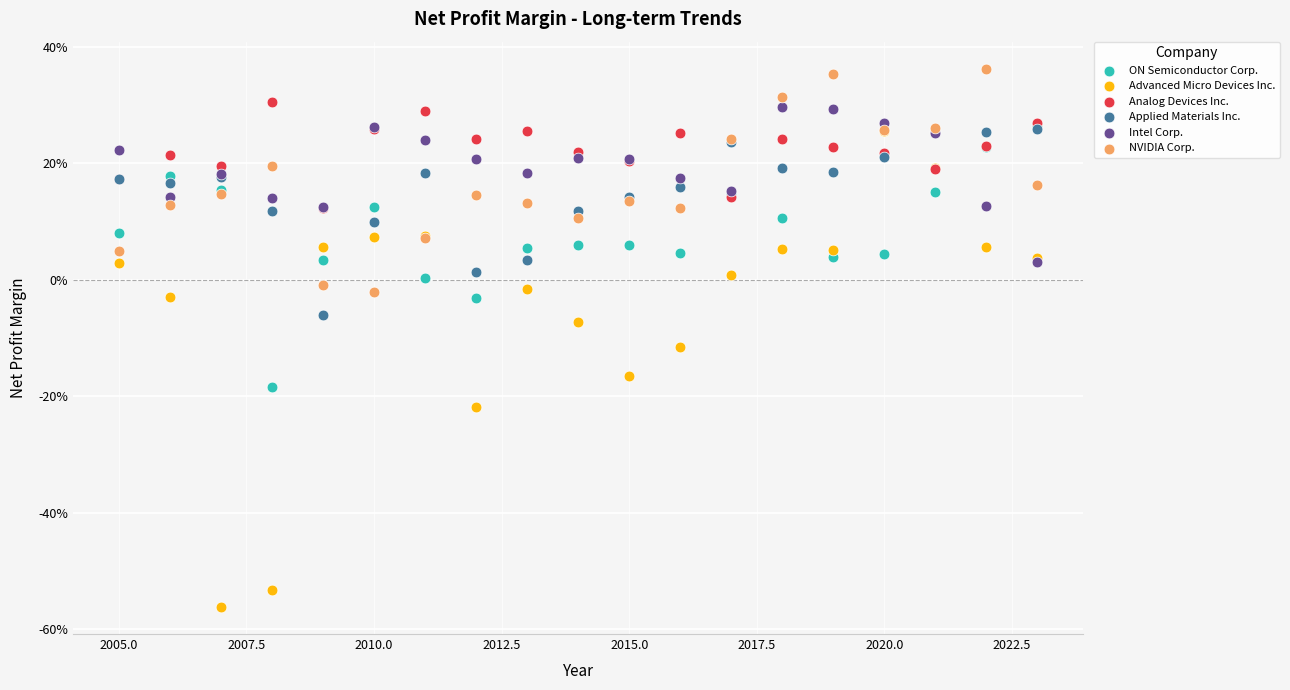

Which series has the widest spread of Y values?

Advanced Micro Devices Inc.